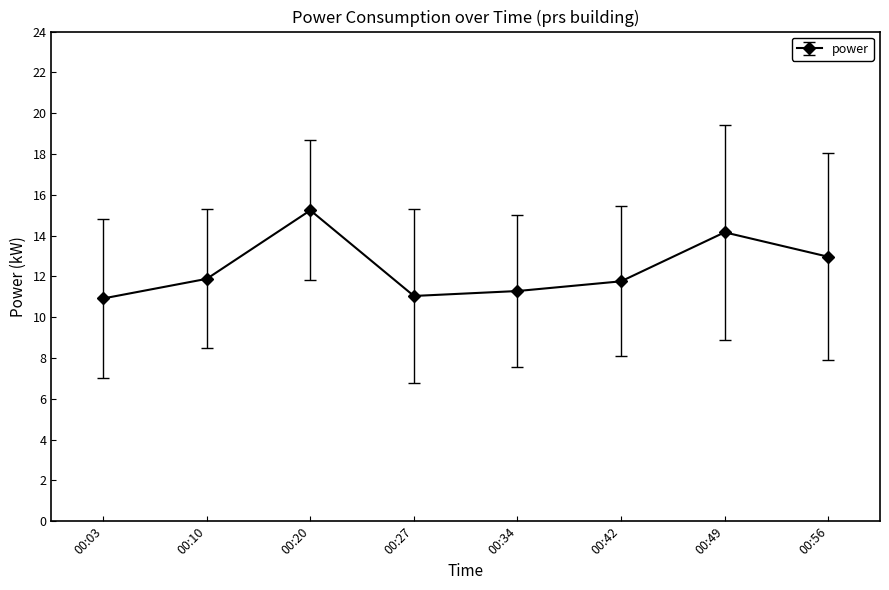

What is the sum of all values?

99.2